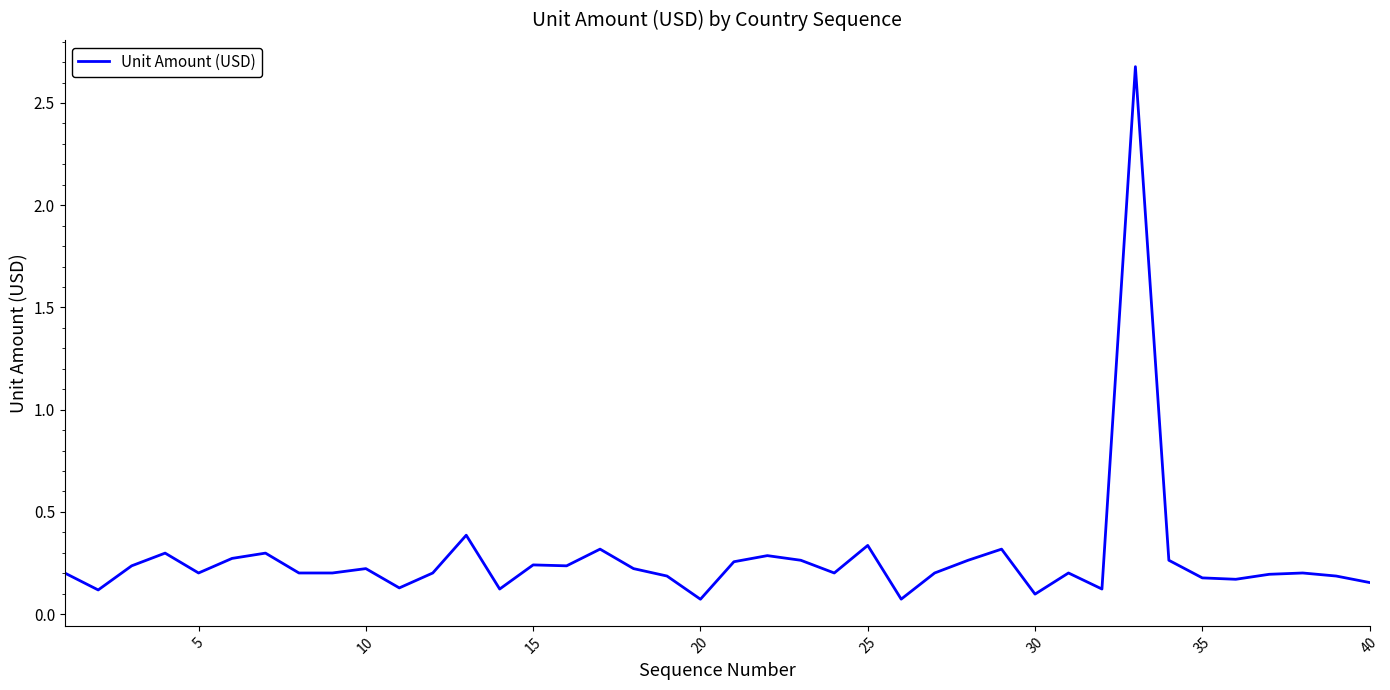

What is the difference between the maximum and minimum values?

2.6